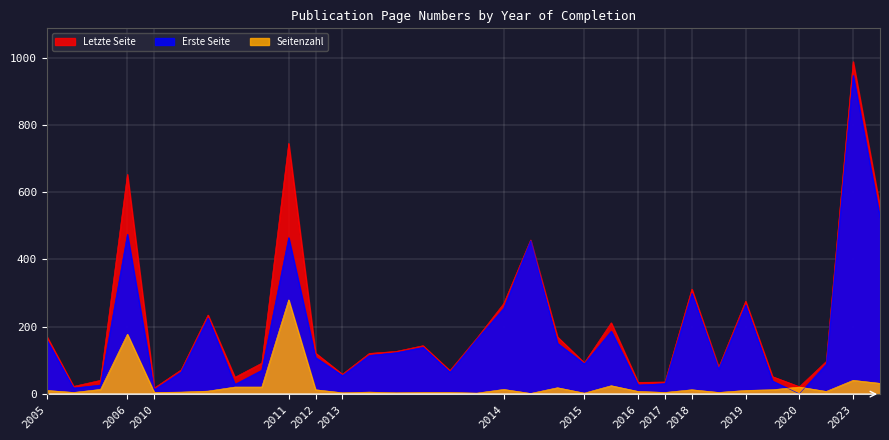

In Erste Seite, how many points are lower than both neighbors (excluding endpoints)?

9